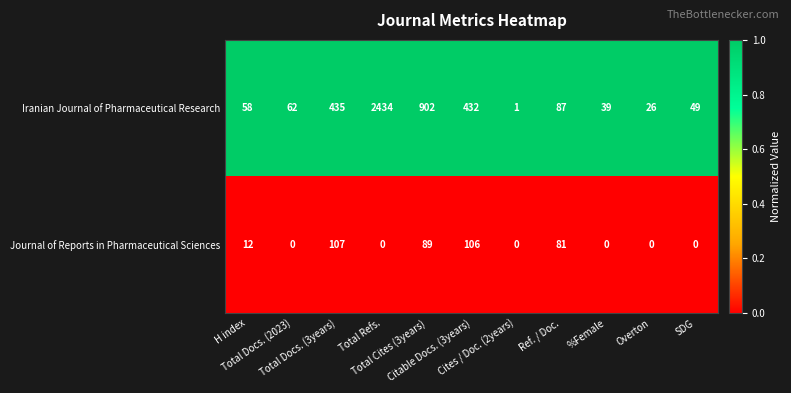

Rank the series by their average value, from highest to lowest.

Iranian Journal of Pharmaceutical Research, Journal of Reports in Pharmaceutical Sciences